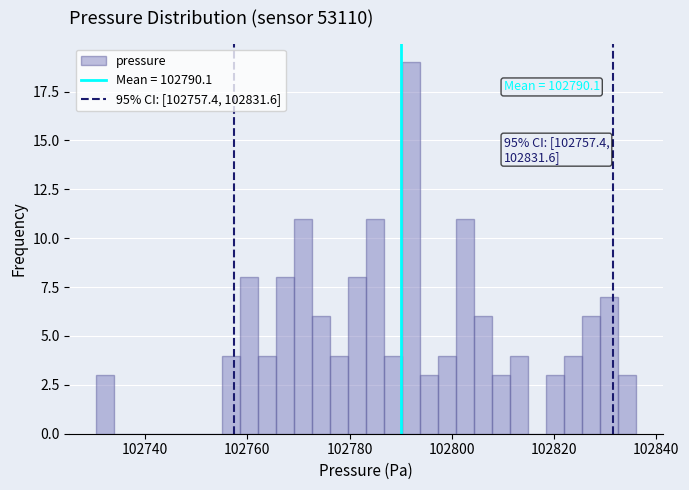

Read against the x-axis, roughly where is the centre of the tallest bar?

102792